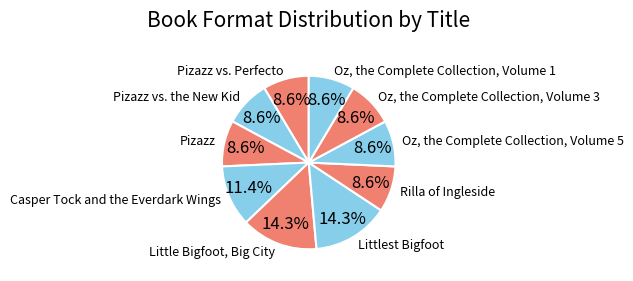

Is there a majority slice in this chart?

No